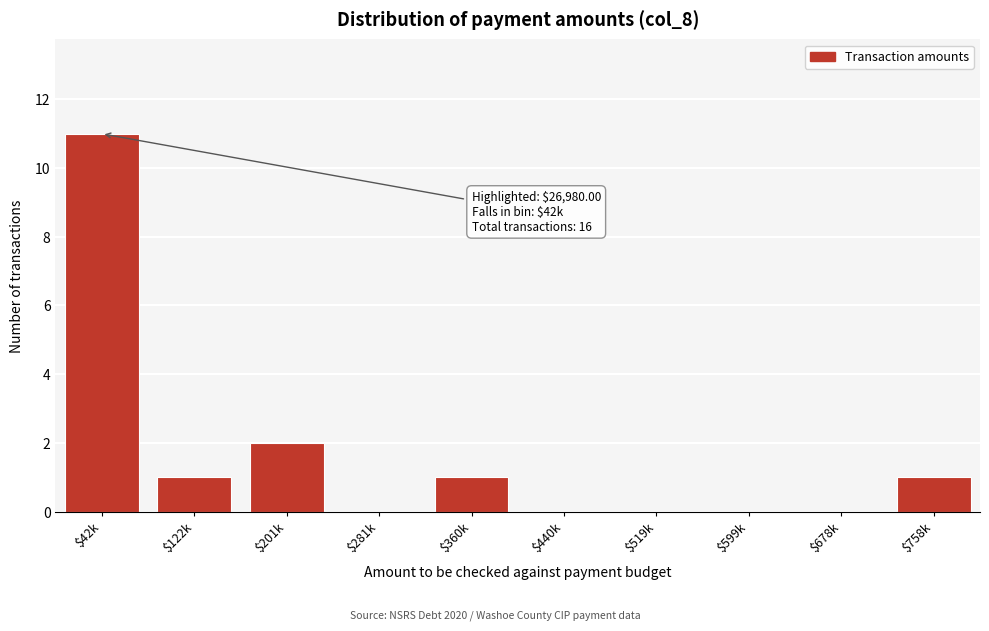

Which label corresponds to the largest value in the chart?

$42k